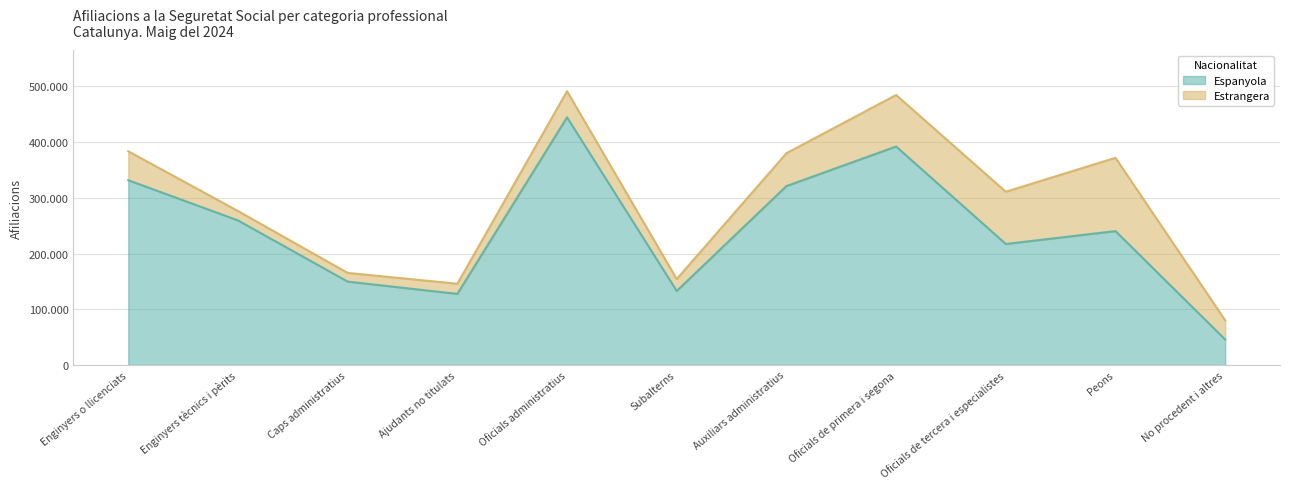

Rank the categories by value from highest to lowest.

Oficials administratius, Oficials de primera i segona, Enginyers o llicenciats, Auxiliars administratius, Enginyers tècnics i pèrits, Peons, Oficials de tercera i especialistes, Caps administratius, Subalterns, Ajudants no titulats, No procedent i altres